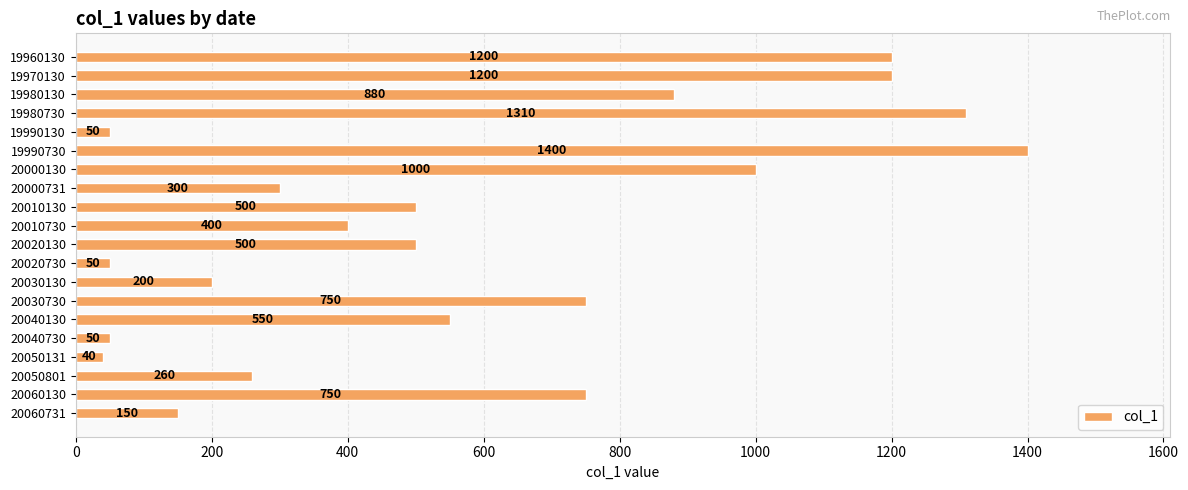

What is the value of the 14th bar from the top?

750